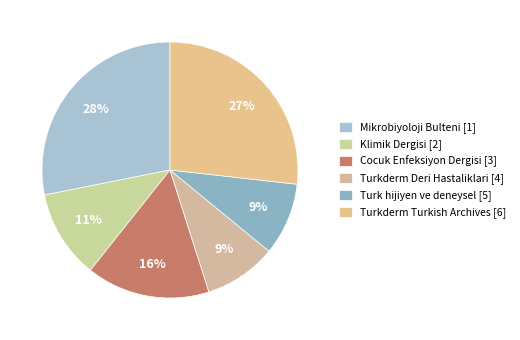

Count the number of slices in the pie.

6